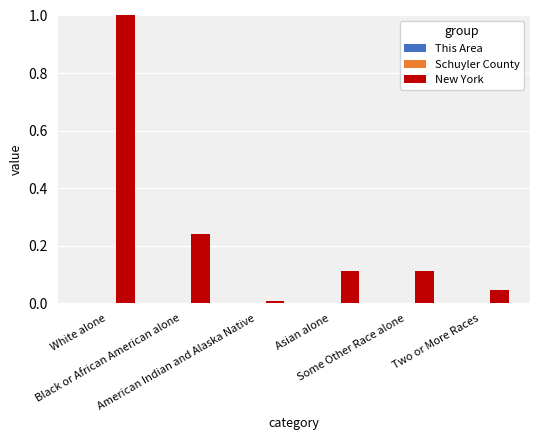

Which series has the largest range (max minus min)?

New York